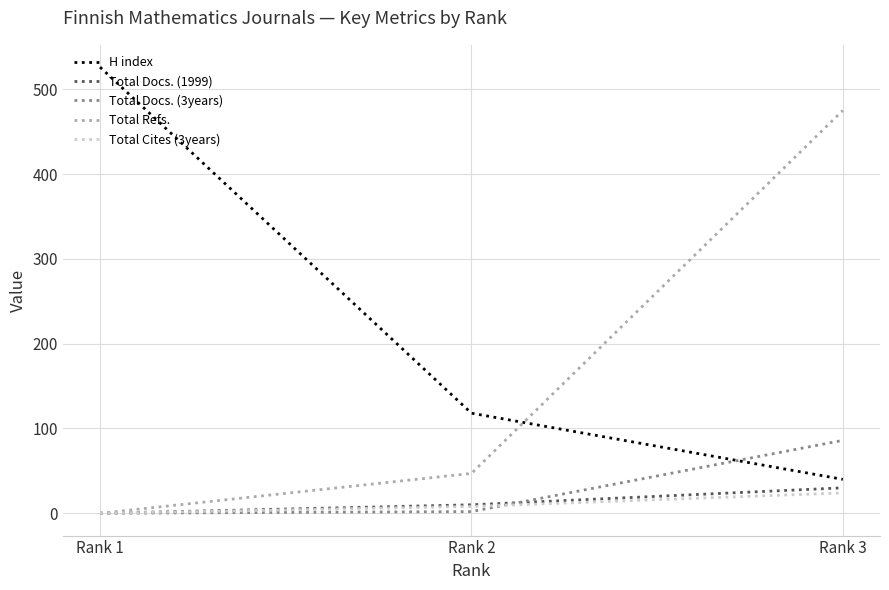

How many values in the Total Refs. series are below 47?

1